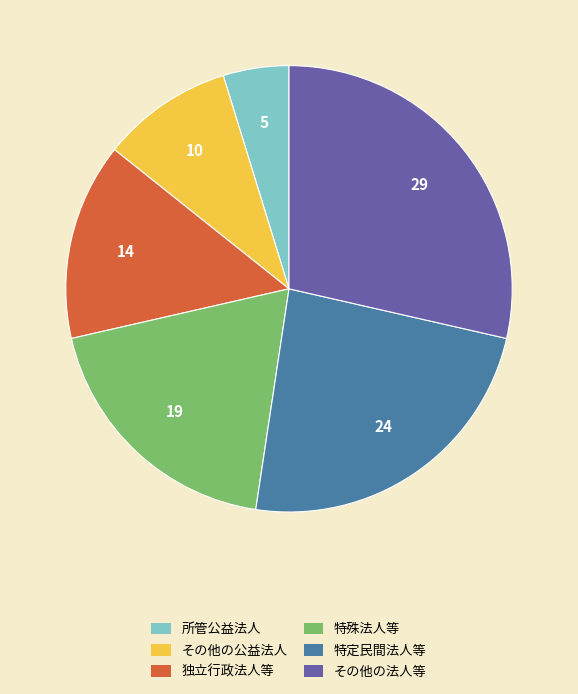

Approximately how many times larger is the value at 独立行政法人等 compared to 所管公益法人?

3.0